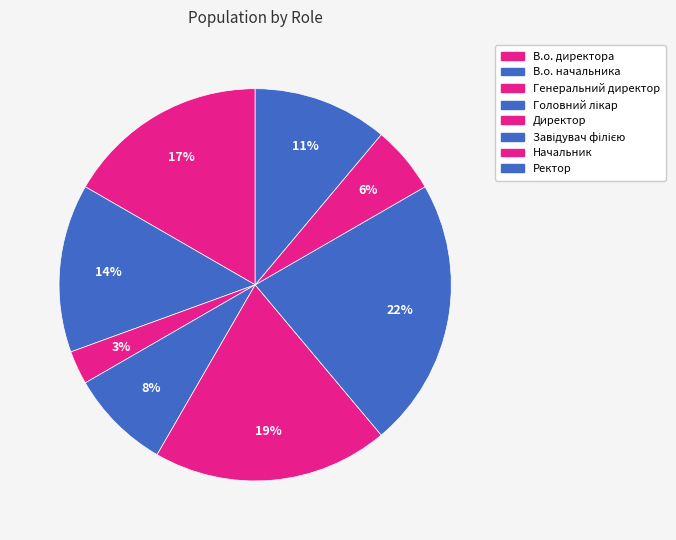

Do Головний лікар and Директор together represent more than half of the pie?

No